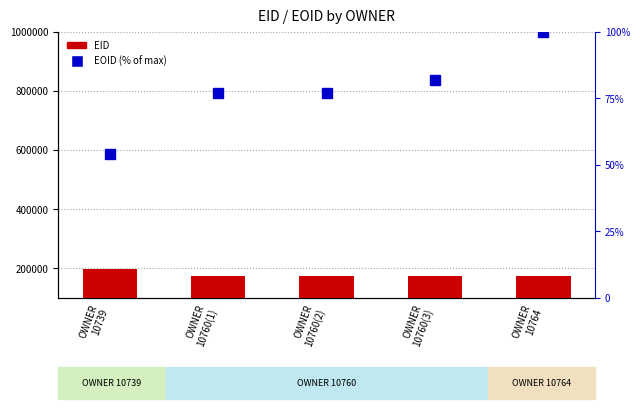

What is the average value of the EOID (% of max) series?

78.0